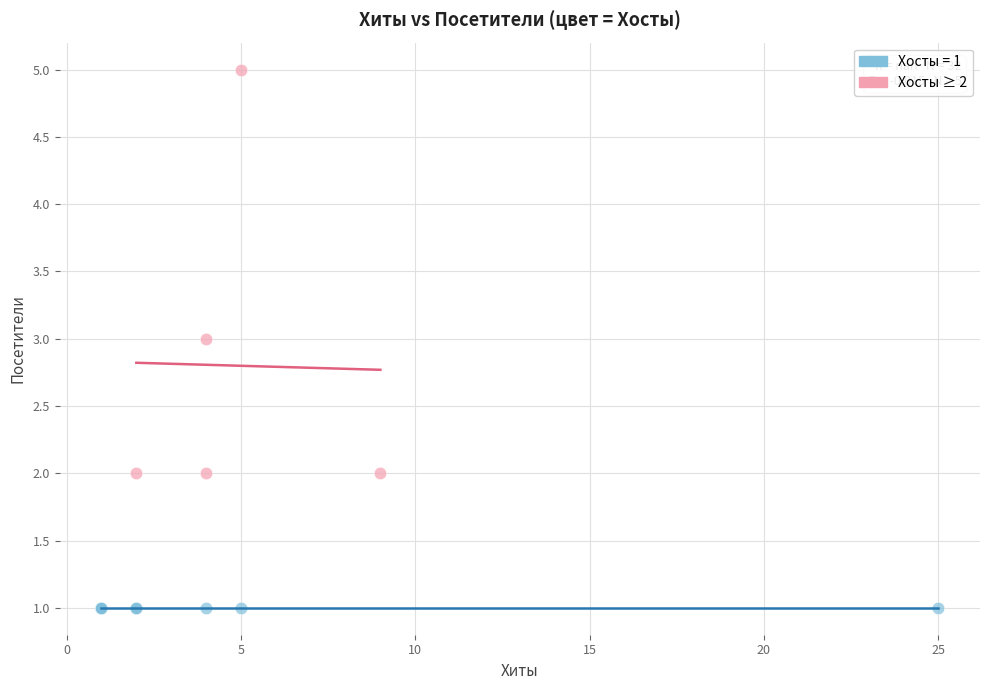

Which series reaches the minimum Y coordinate?

Хосты = 1